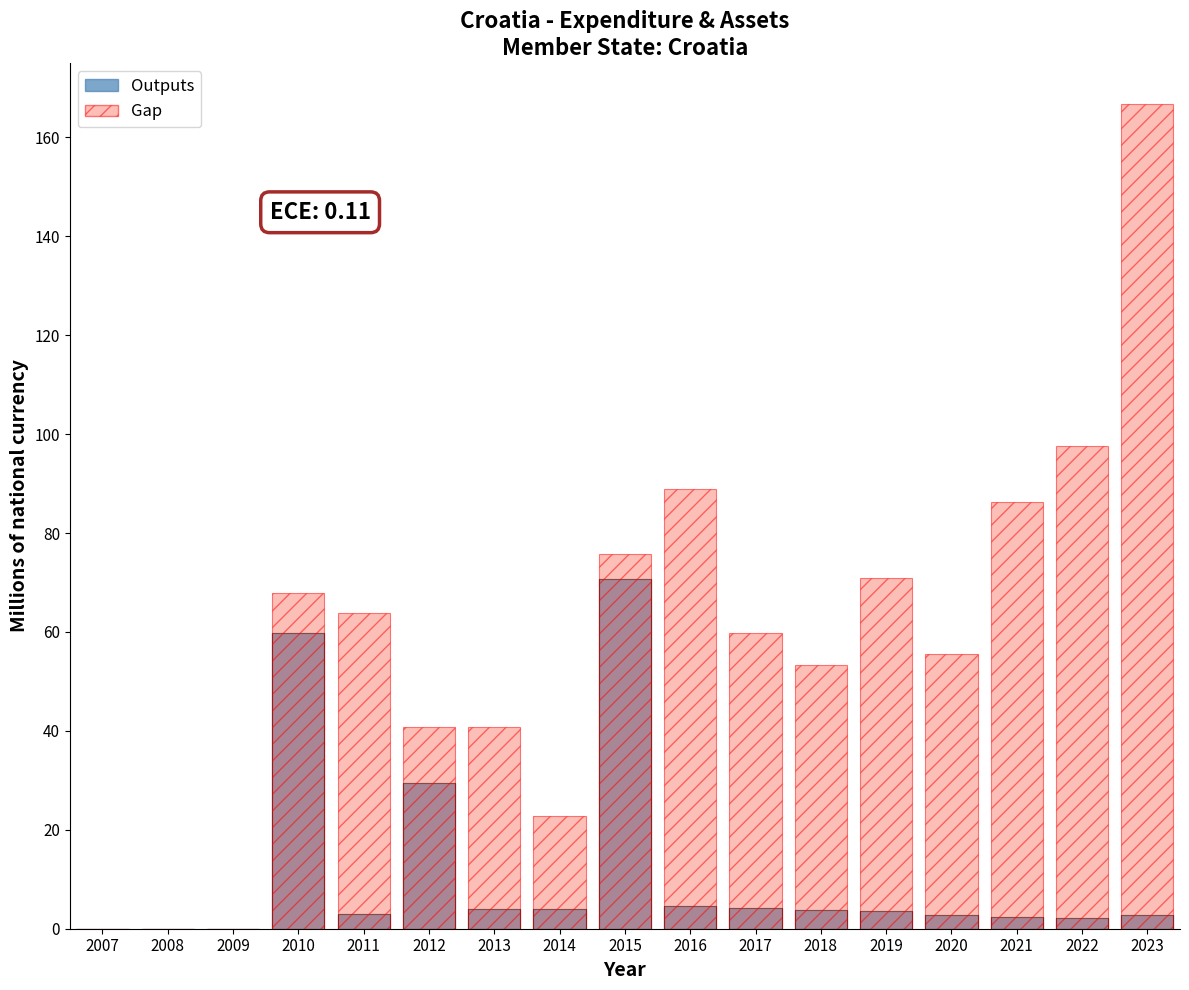

How many bars are there in each group?

2